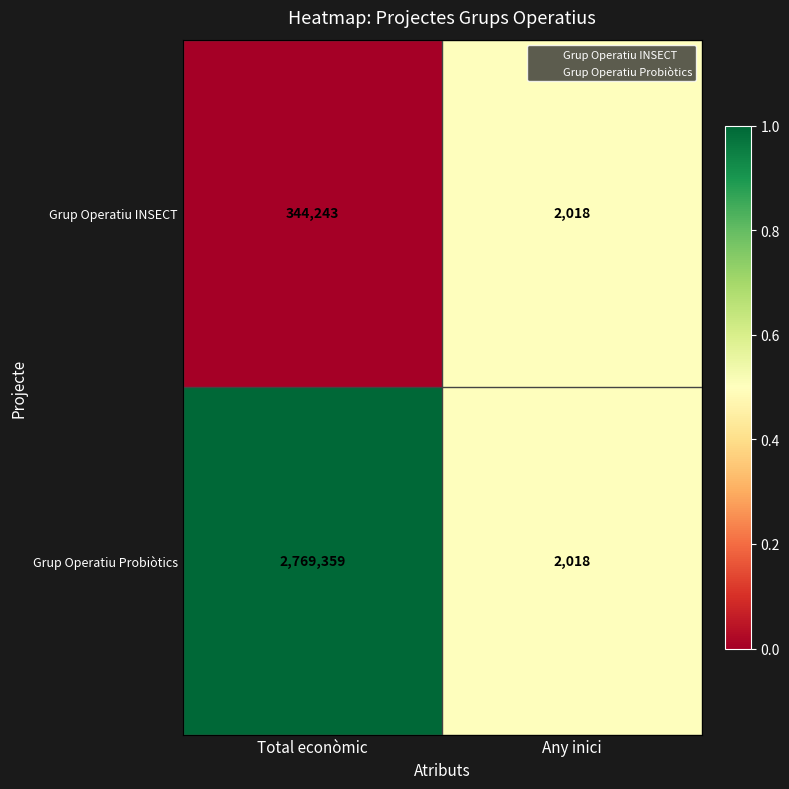

Rank the categories by Grup Operatiu INSECT value from highest to lowest.

Total econòmic, Any inici